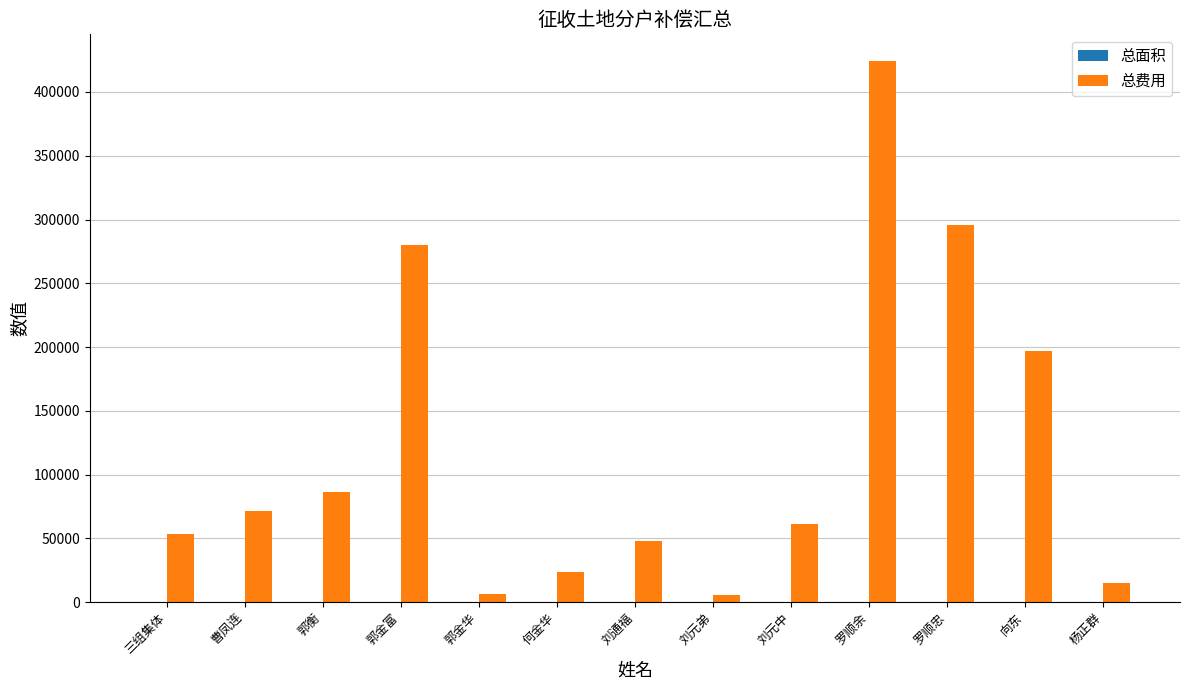

Which series has the largest total across all categories?

总费用